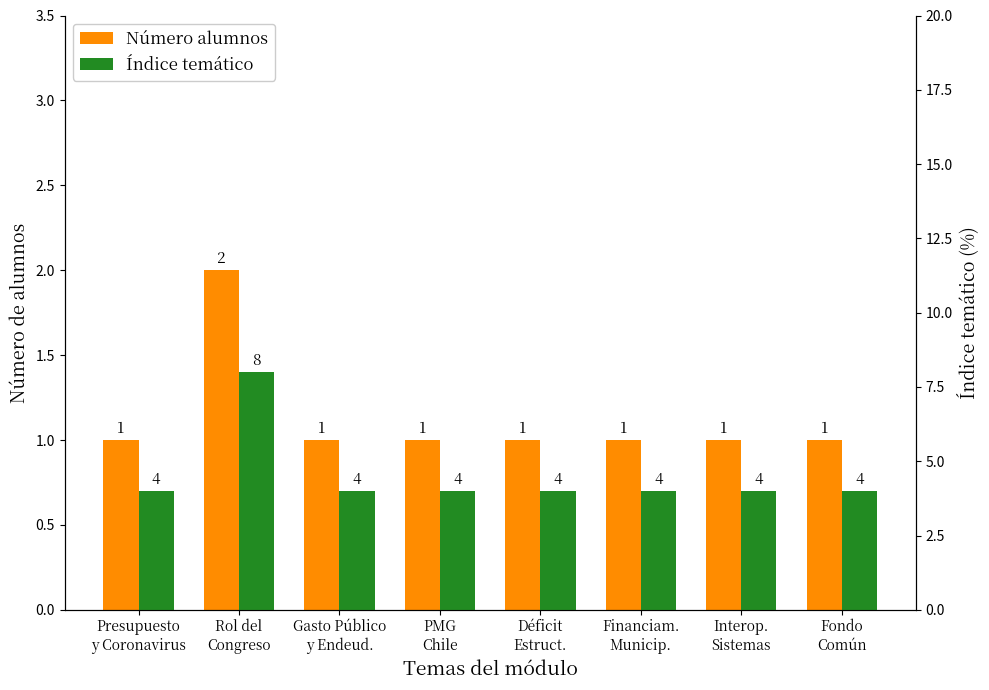

At how many categories does at least one series exceed 6?

1